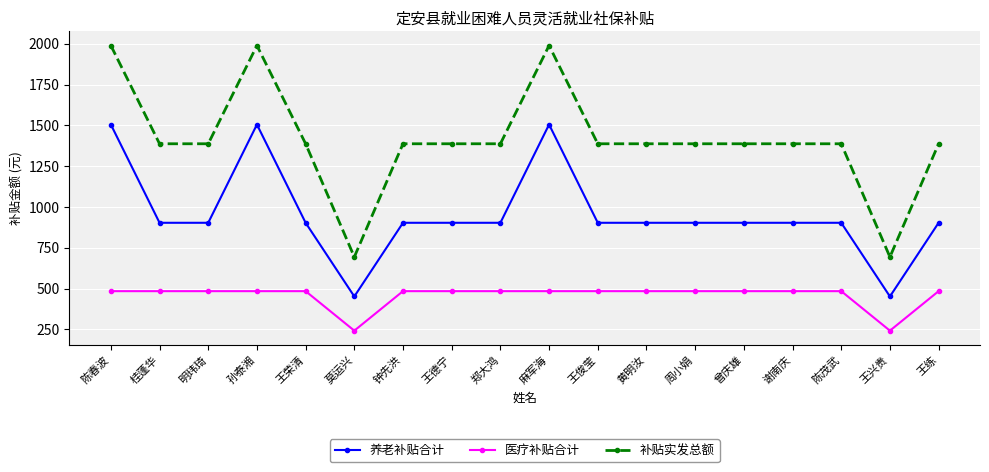

Does the chart have visible grid lines?

Yes